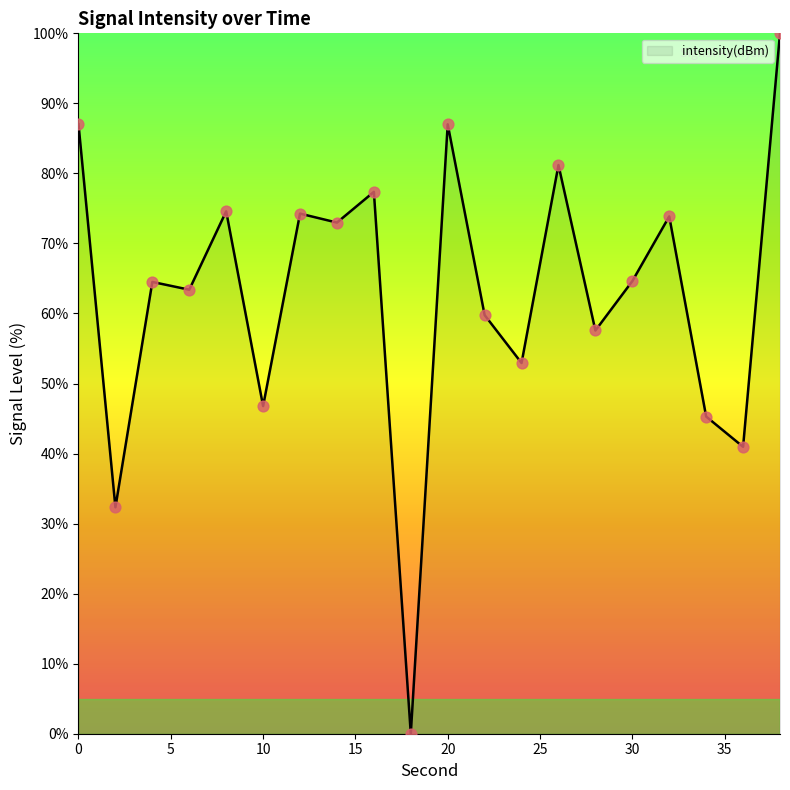

What is the greatest value displayed?

100.0